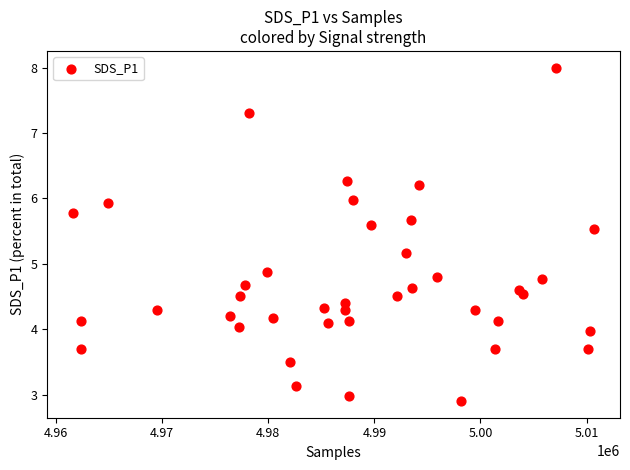

What is the range of Y values (max minus min)?

5.1